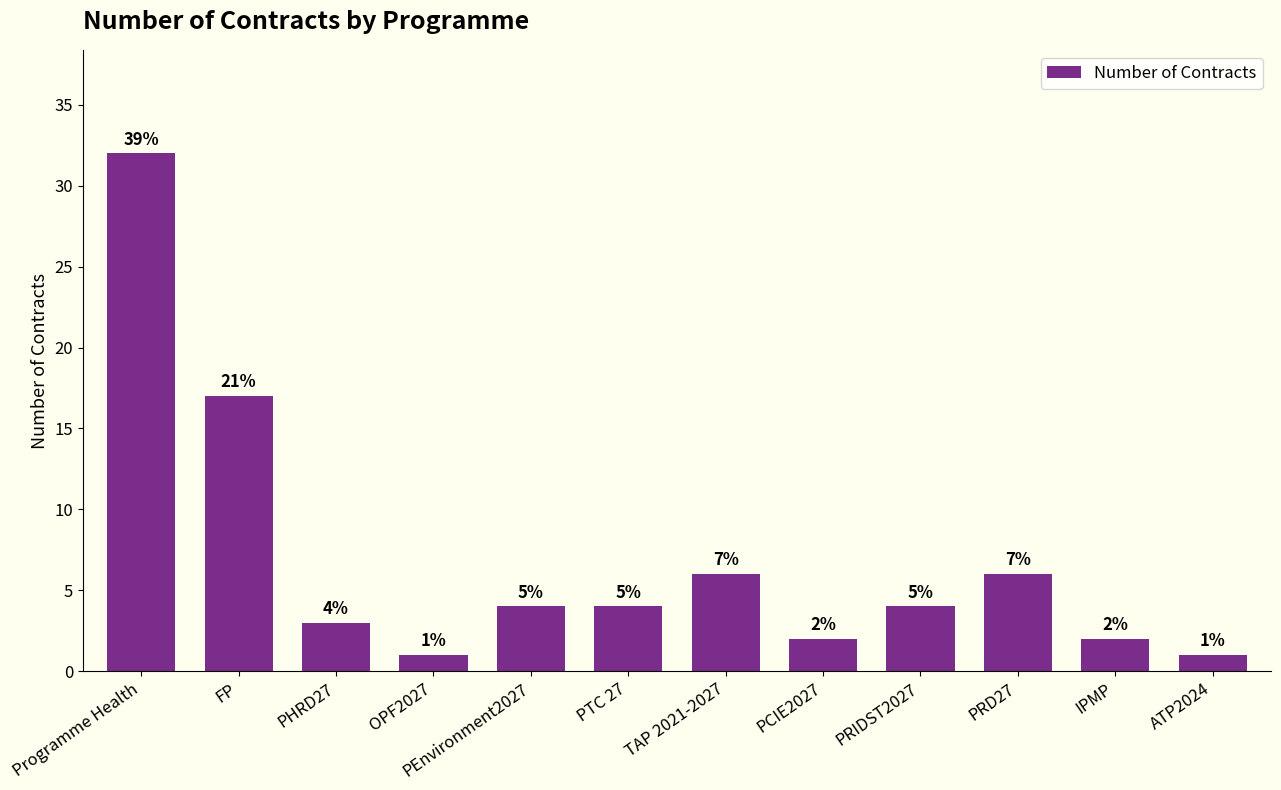

What is the ratio of the value at ATP2024 to the value at TAP 2021-2027?

0.2